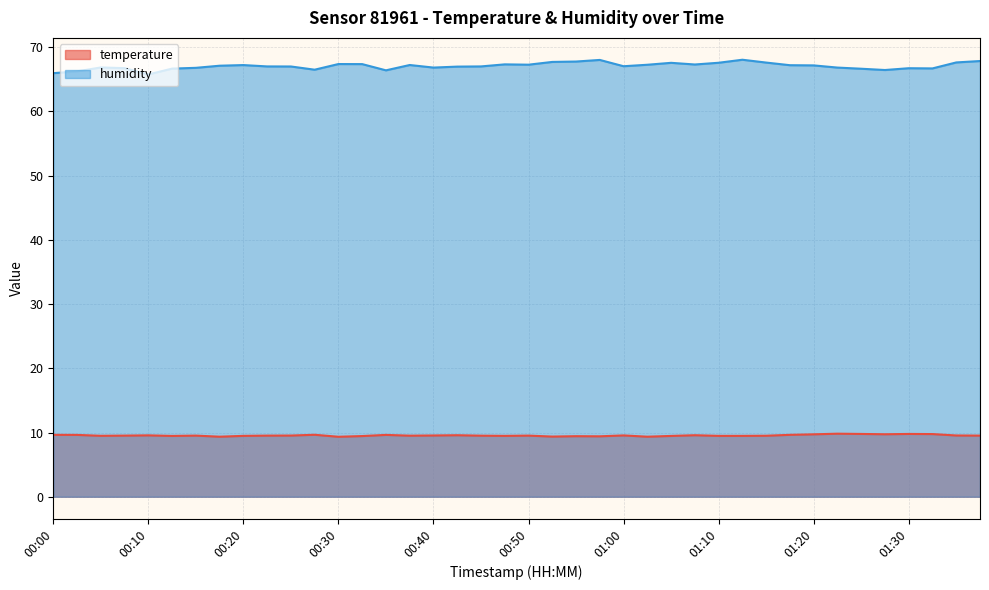

At which label does humidity reach its minimum?

00:10